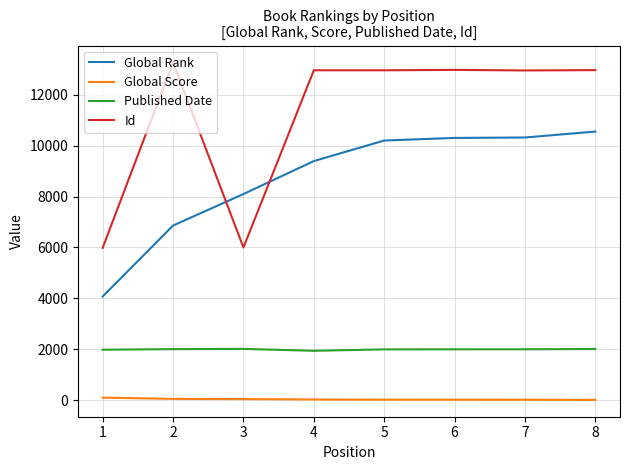

Rank the series by their maximum value, from lowest to highest.

Global Score, Published Date, Global Rank, Id